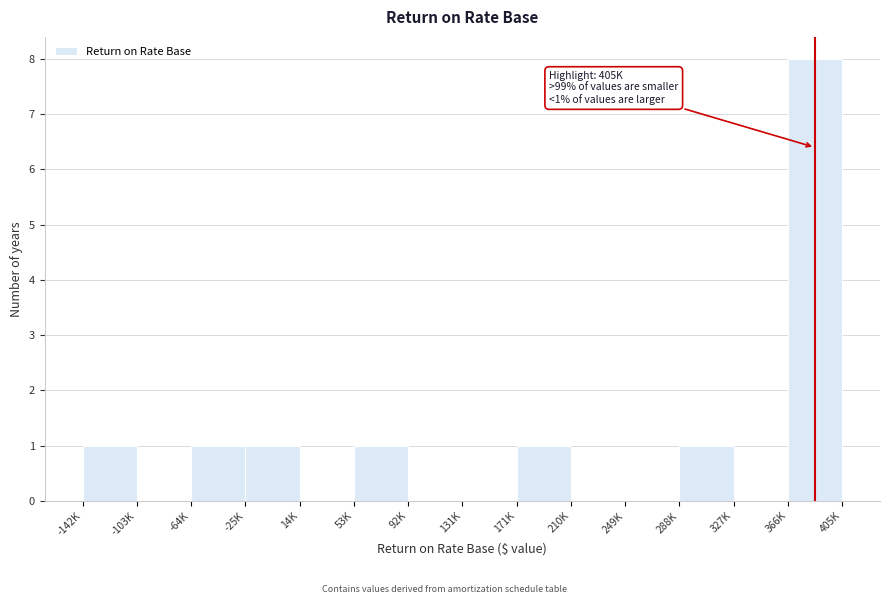

Reading left to right, what are all the values shown in this chart?

-142K=1	-103K=0	-64K=1	-25K=1	14K=0	53K=1	92K=0	131K=0	171K=1	210K=0	249K=0	288K=1	327K=0	366K=8